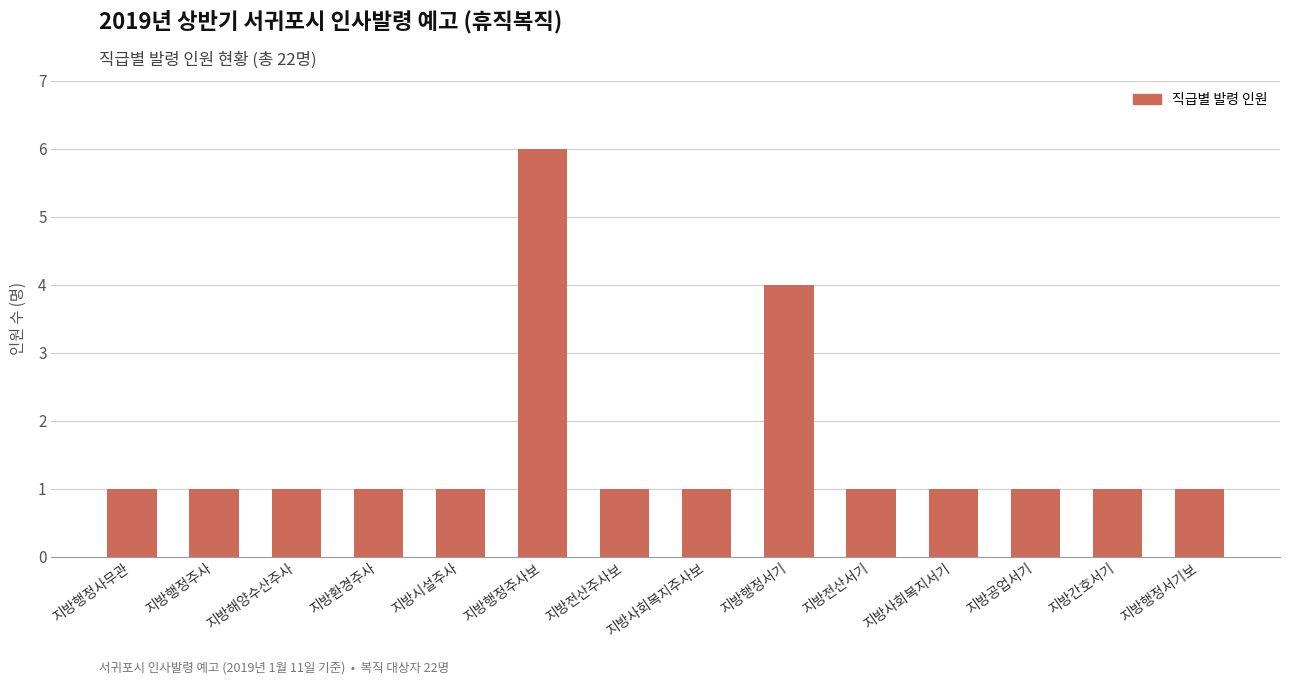

What is the smallest value displayed?

1